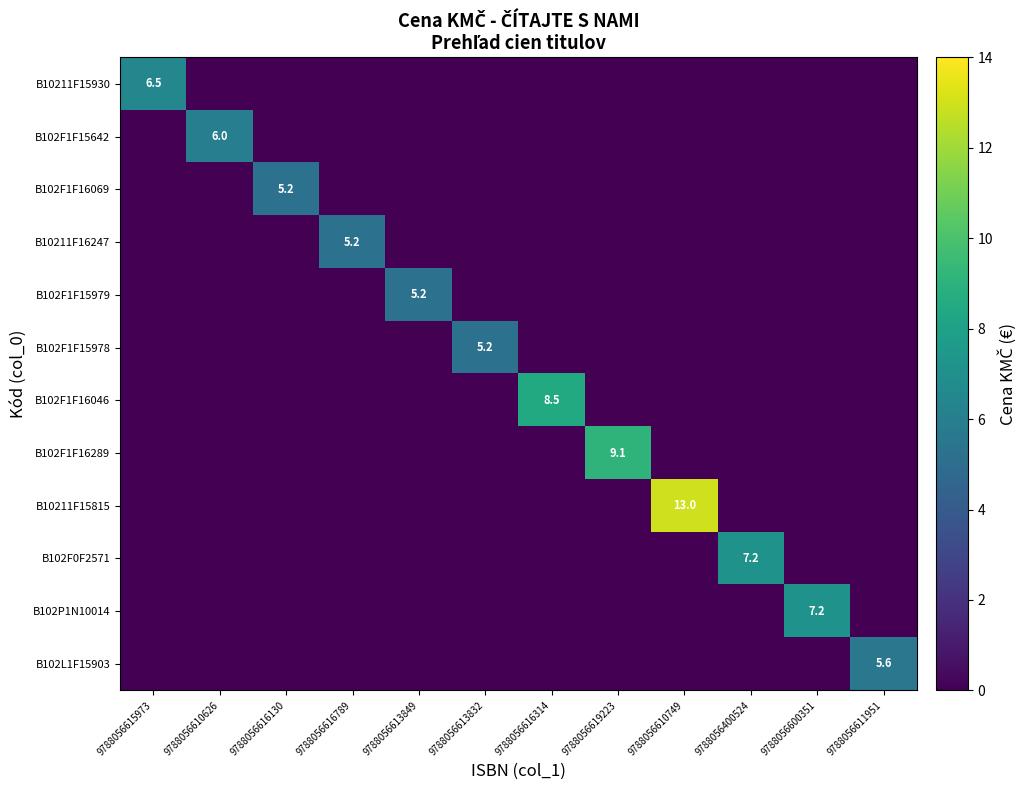

At 9788056616789, list the series in order from smallest to largest.

B10211F15930, B102F1F15642, B102F1F16069, B102F1F15979, B102F1F15978, B102F1F16046, B102F1F16289, B10211F15815, B102F0F2571, B102P1N10014, B102L1F15903, B10211F16247